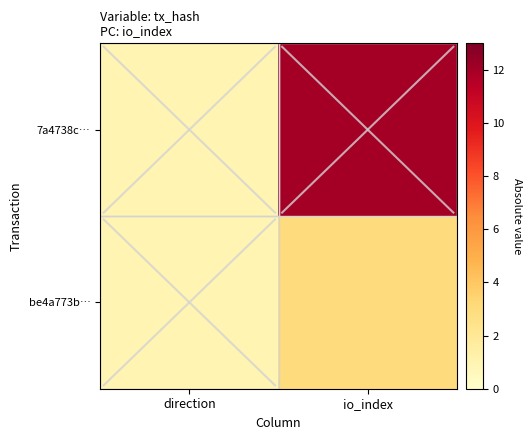

Rank the series by their average value, from lowest to highest.

be4a773b…, 7a4738c…